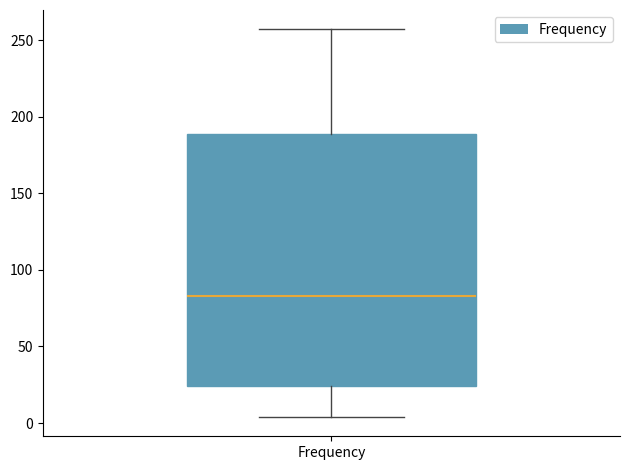

Read this box plot against the y-axis: the position of the median line, the range covered by the box, and the ends of both whiskers. The values are not printed on the chart, so give them approximately, as read against the axis.

median 85, box 25 to 190, whiskers 5 to 255